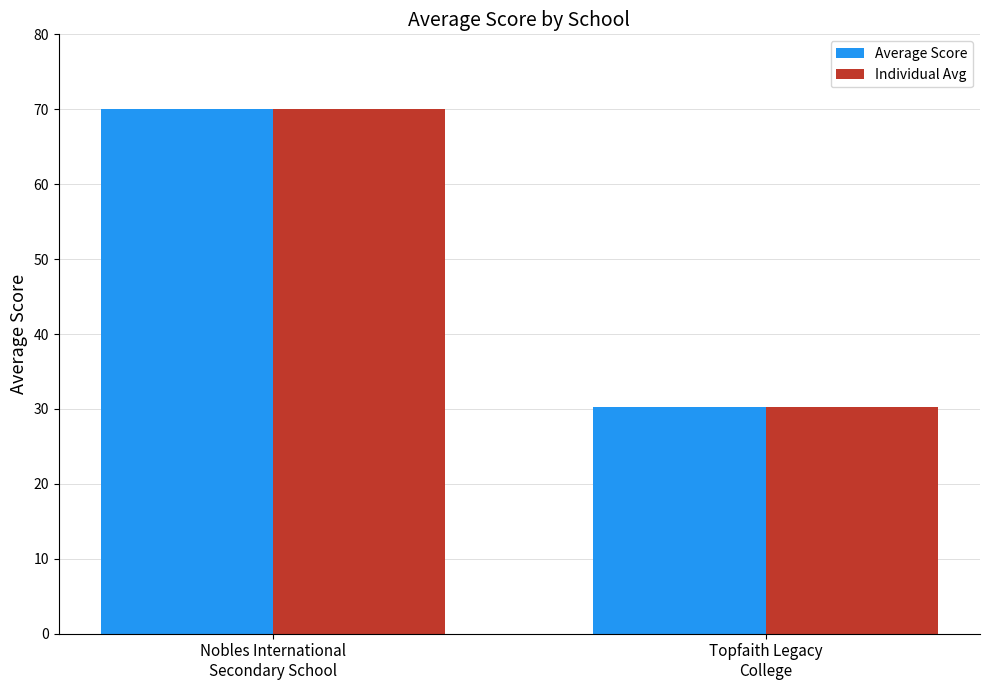

The value of Average Score at Nobles International
Secondary School is 70.0. True or false?

True